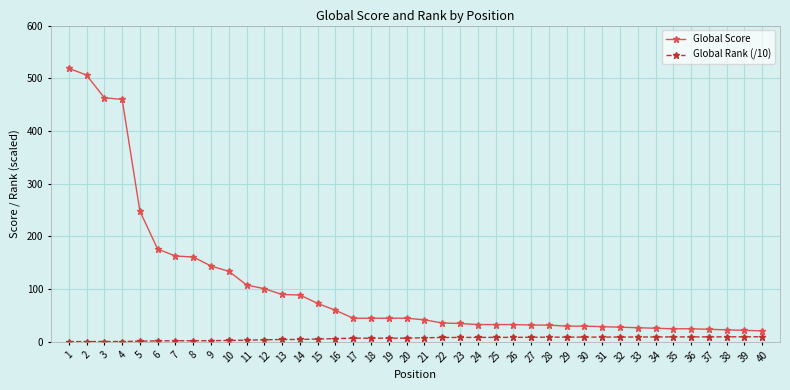

What is the greatest value displayed?

519.0